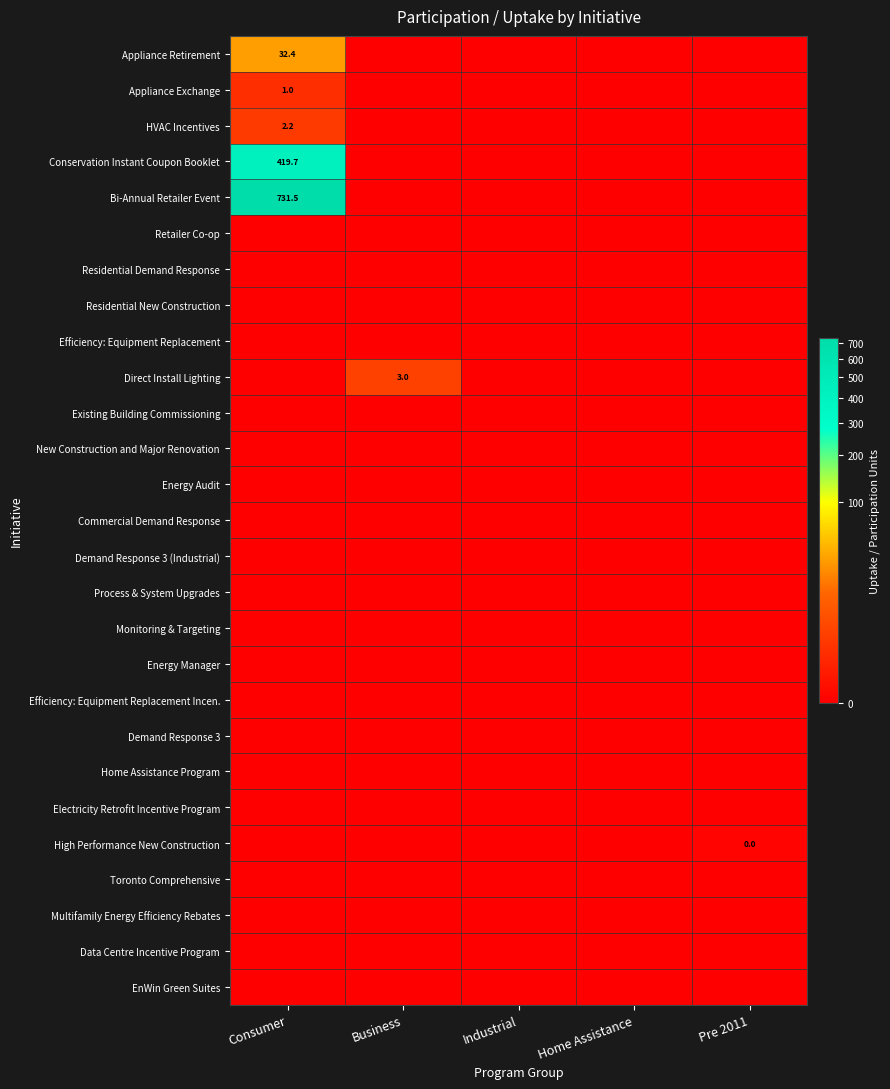

Rank the series by their maximum value, from lowest to highest.

Retailer Co-op, Residential Demand Response, Residential New Construction, Efficiency: Equipment Replacement, Existing Building Commissioning, New Construction and Major Renovation, Energy Audit, Commercial Demand Response, Demand Response 3 (Industrial), Process & System Upgrades, Monitoring & Targeting, Energy Manager, Efficiency: Equipment Replacement Incen., Demand Response 3, Home Assistance Program, Electricity Retrofit Incentive Program, Toronto Comprehensive, Multifamily Energy Efficiency Rebates, Data Centre Incentive Program, EnWin Green Suites, High Performance New Construction, Appliance Exchange, HVAC Incentives, Direct Install Lighting, Appliance Retirement, Conservation Instant Coupon Booklet, Bi-Annual Retailer Event